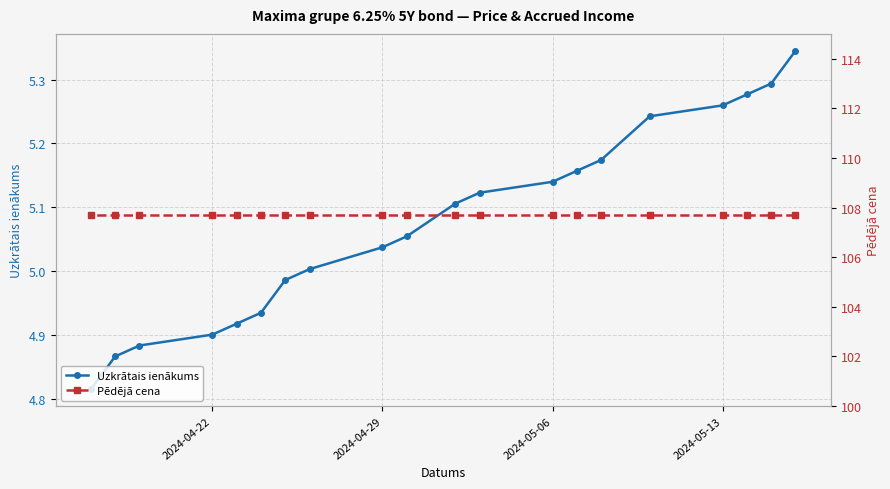

True or false: Pēdējā cena and Uzkrātais ienākums cross at least once.

False